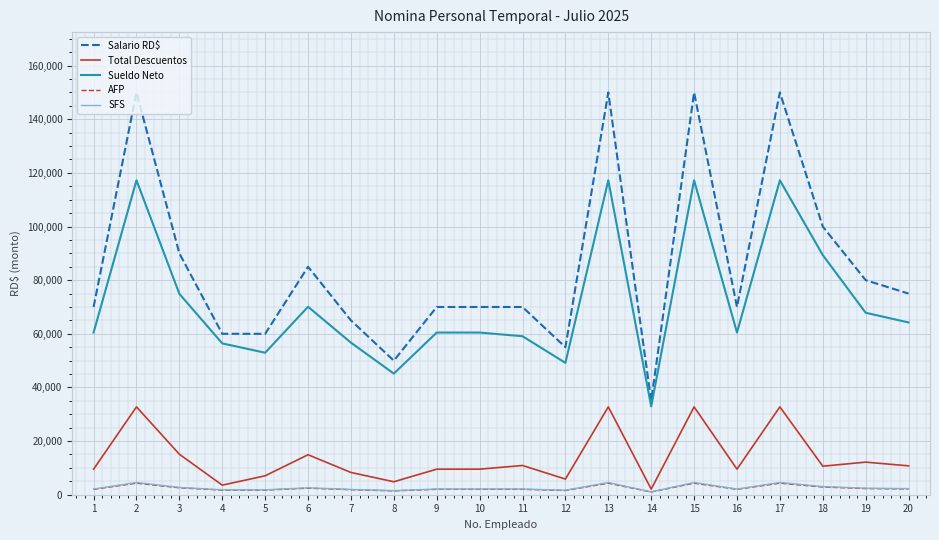

Which series has the largest total across all categories?

Salario RD$